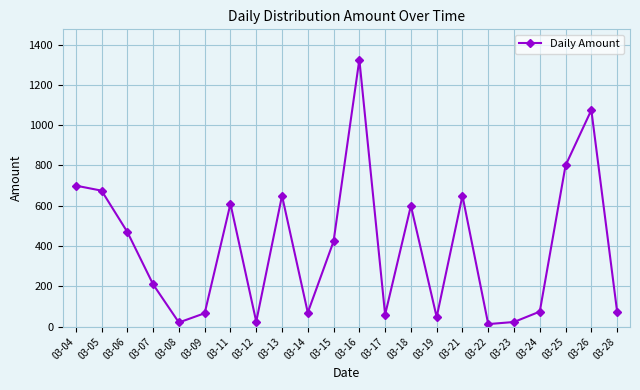

Which category has the highest value across all series?

03-16